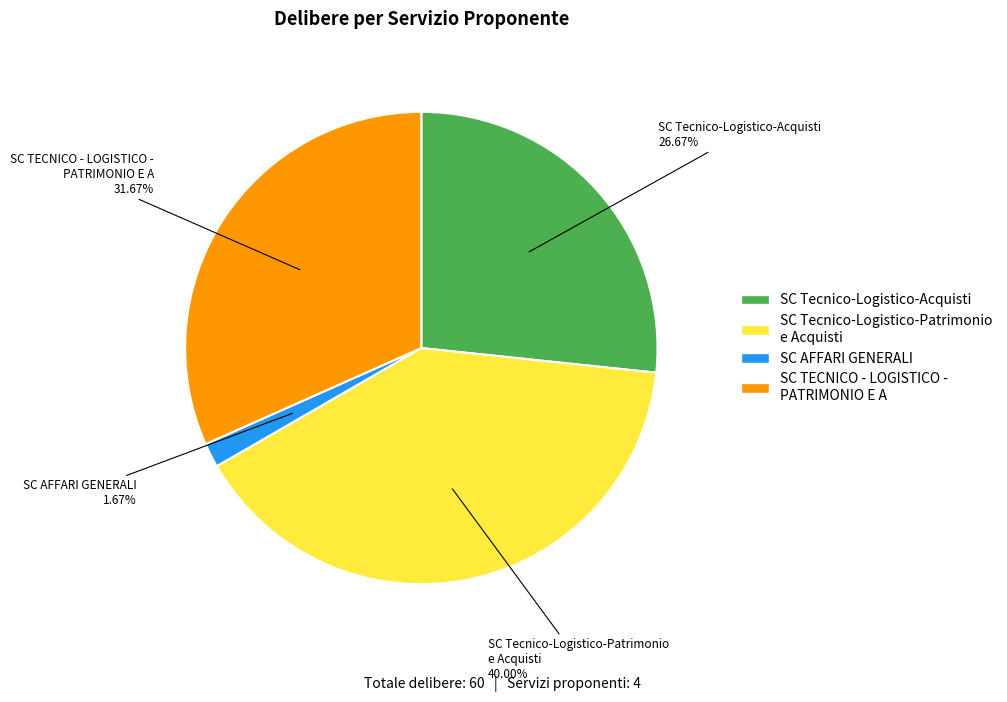

Does any single category account for the majority?

No